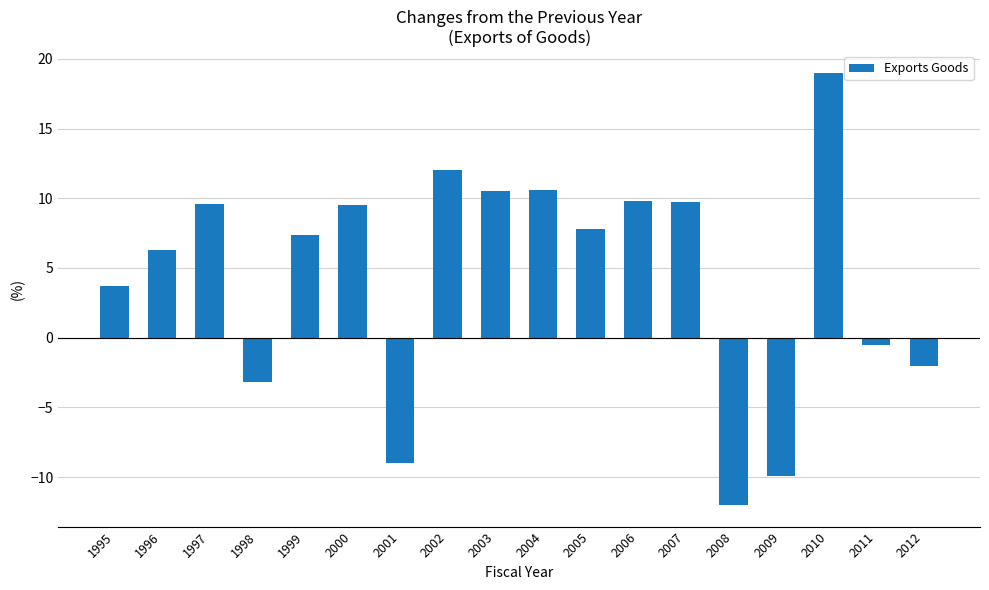

What is the difference between the second highest and second lowest values?

21.9